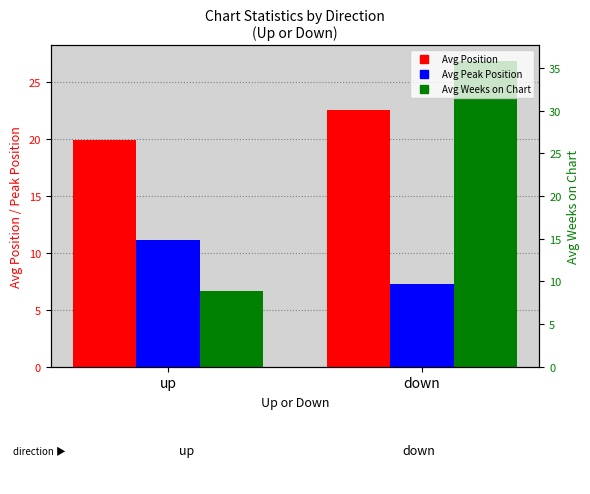

What is the difference between the highest and lowest values at up?

13.3